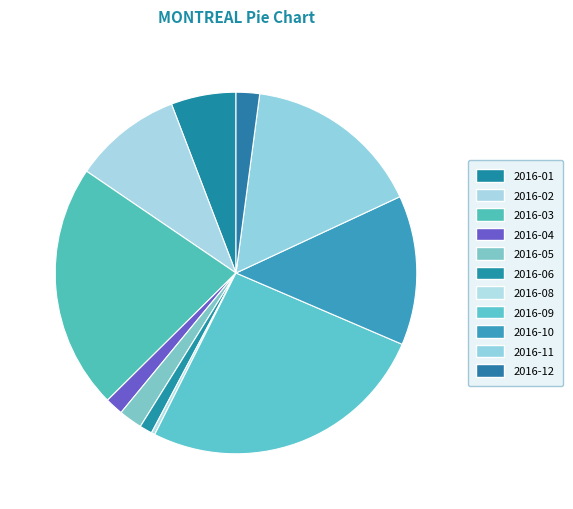

Is 2016-10 the majority of the pie?

No